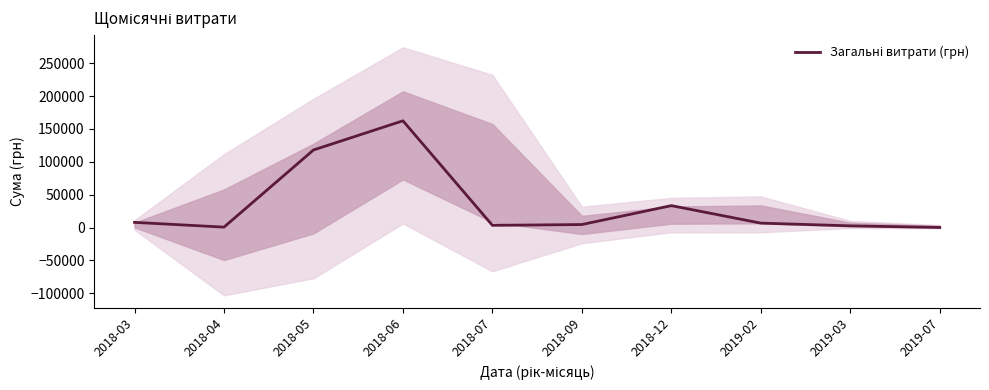

Where does the data first go above 6823?

2018-03